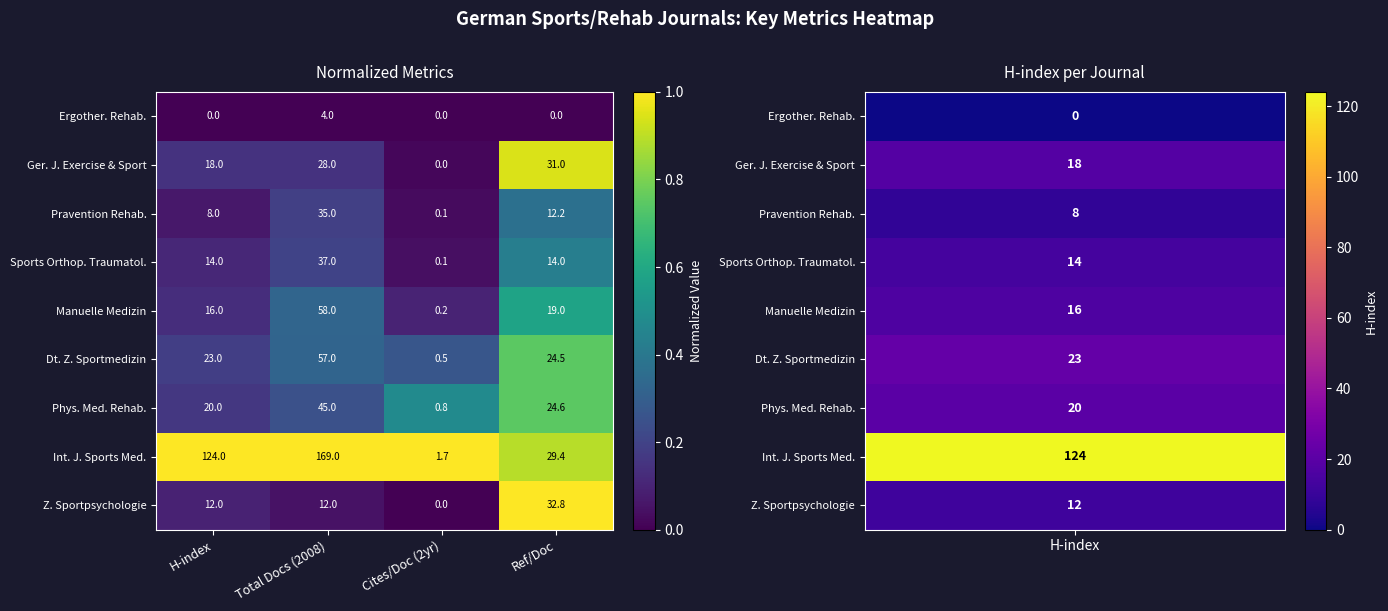

The value of Z. Sportpsychologie at Ref/Doc is 46.6. True or false?

False